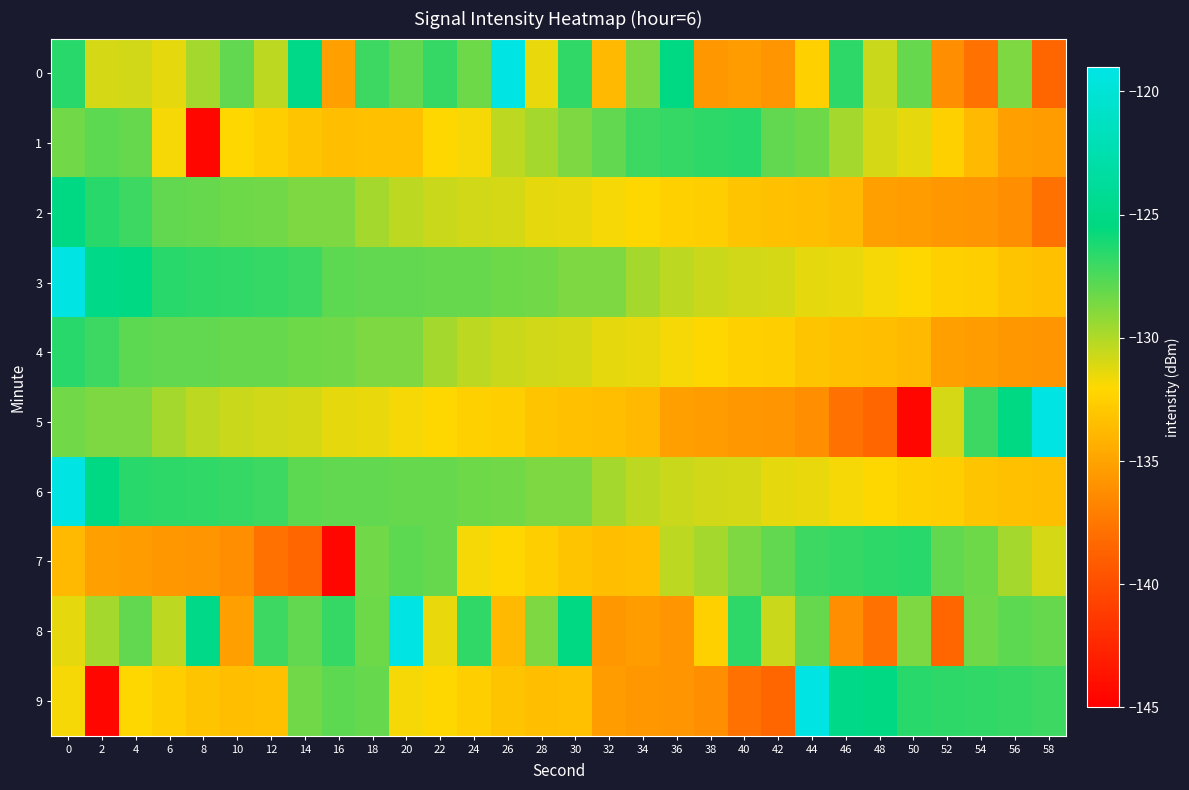

Between 28 and 34, which series saw the biggest shift?

8